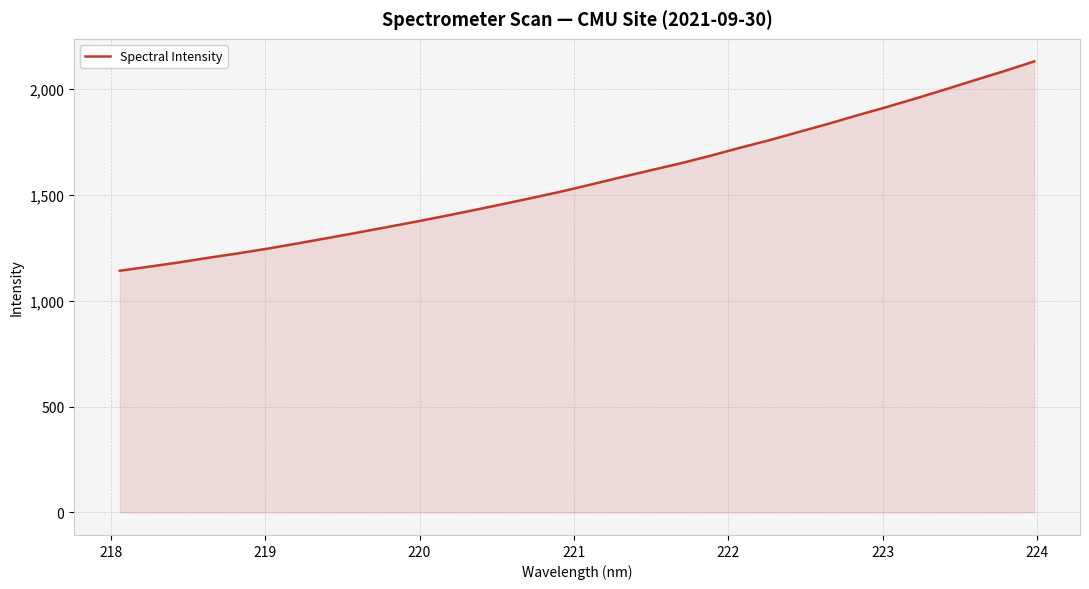

What is the smallest value displayed?

1141.4